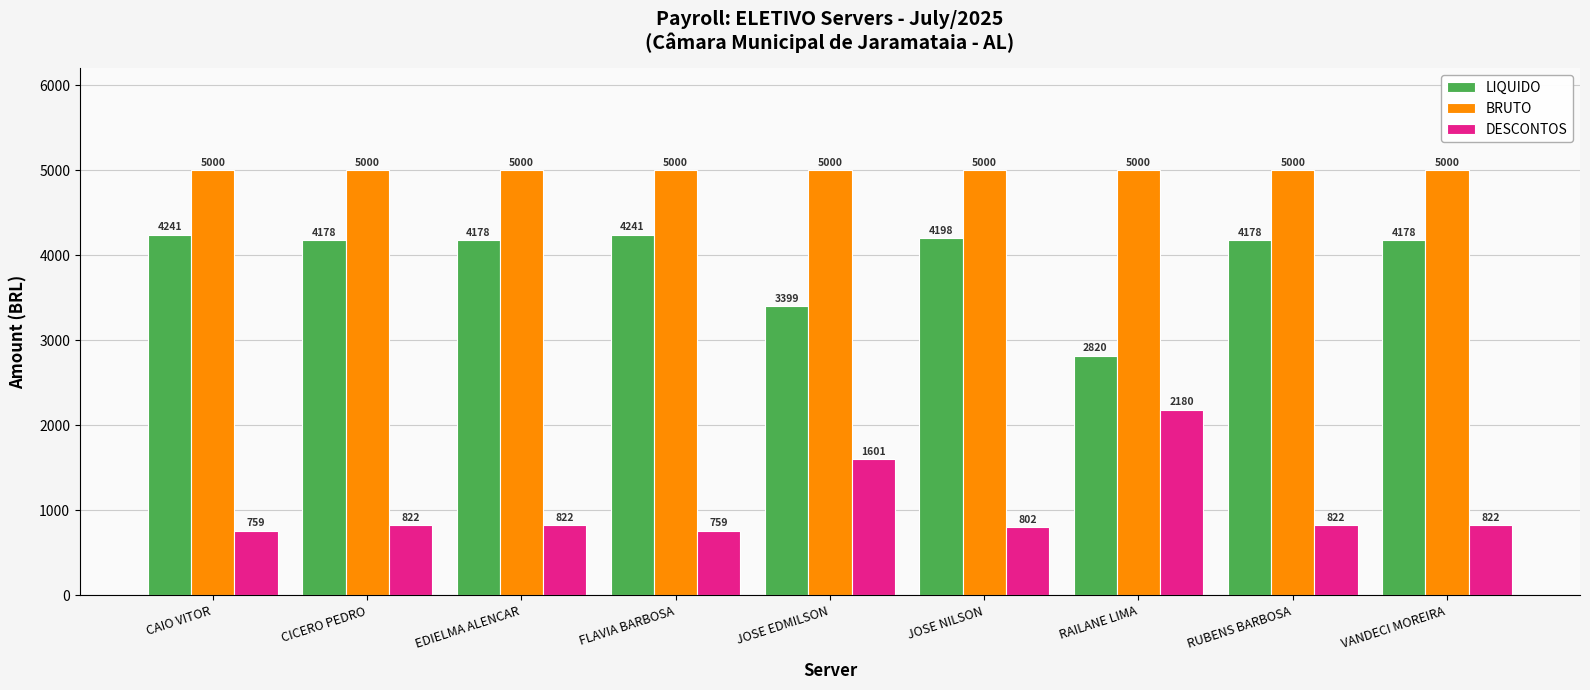

What is the maximum value shown in the chart?

5000.0